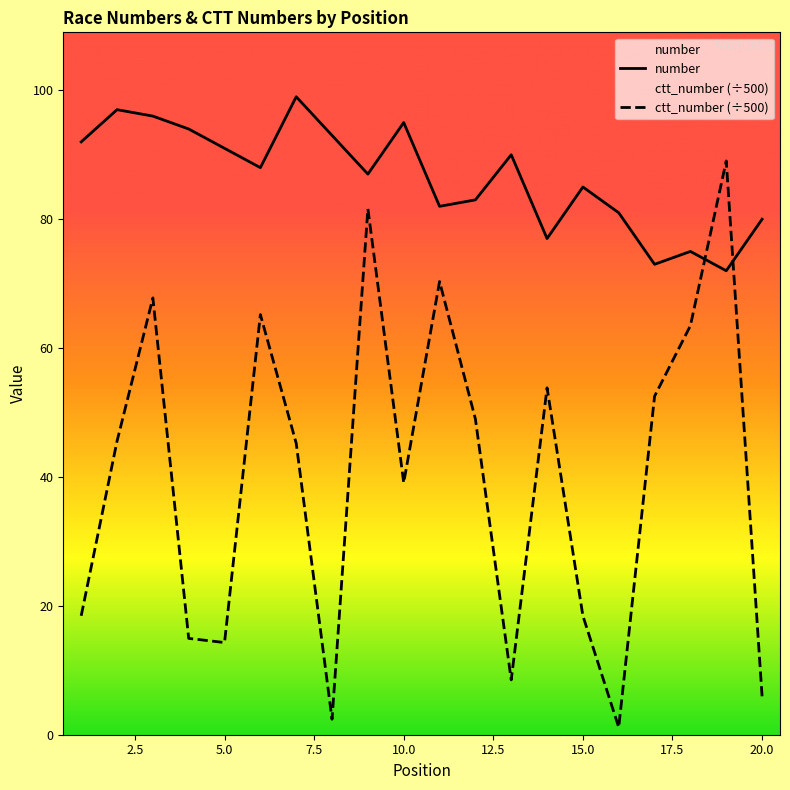

Which series has the largest total across all categories?

number